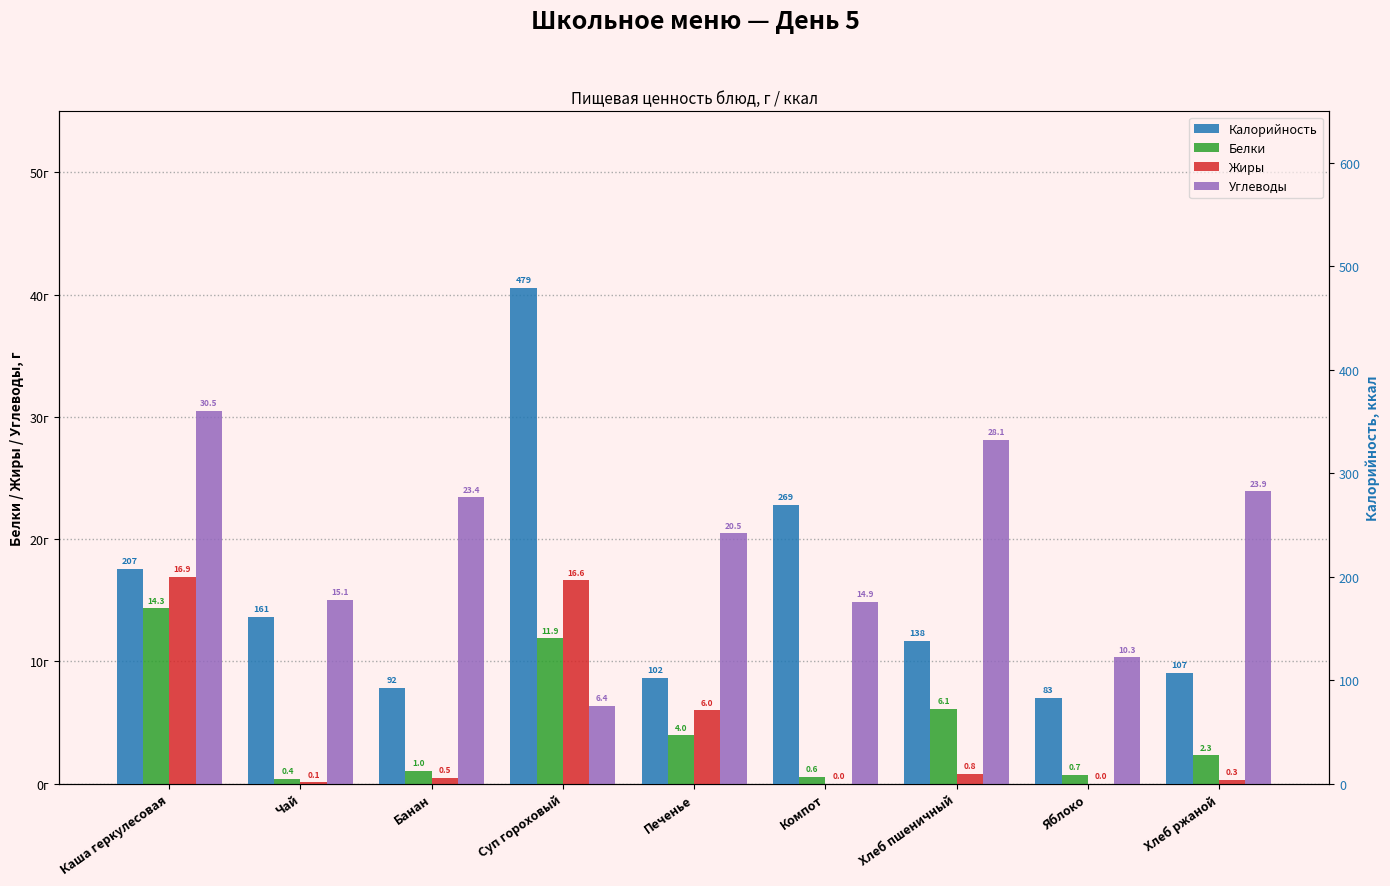

What is the average value of the Углеводы series?

19.2